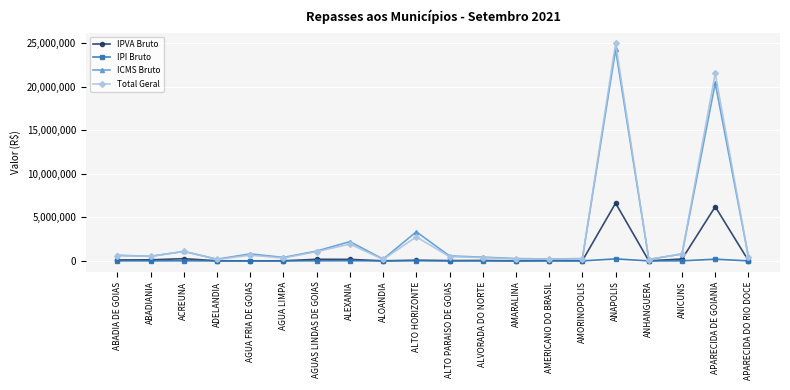

At how many categories does at least one series exceed 16300055?

2